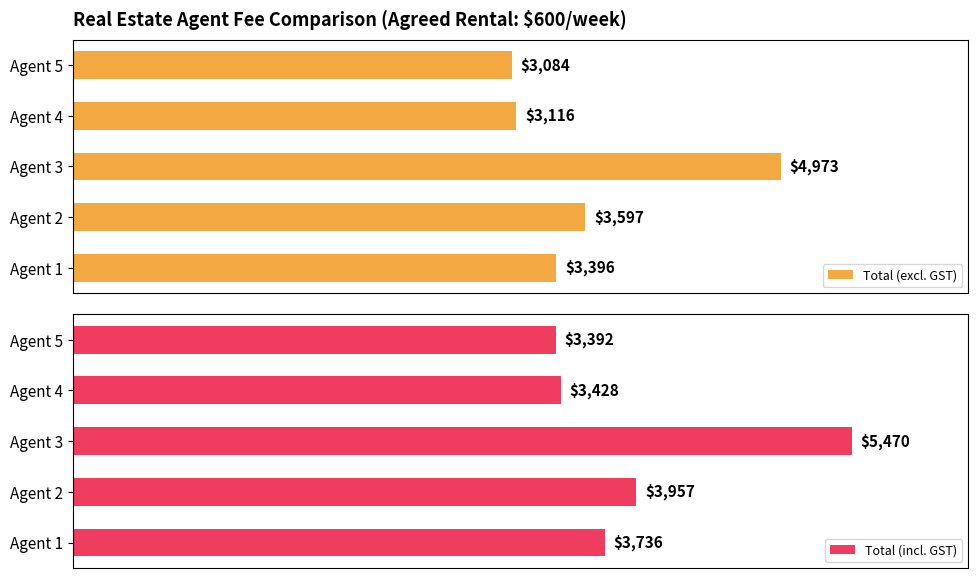

List the labels in order of Total (excl. GST) value, smallest first.

Agent 5, Agent 4, Agent 1, Agent 2, Agent 3